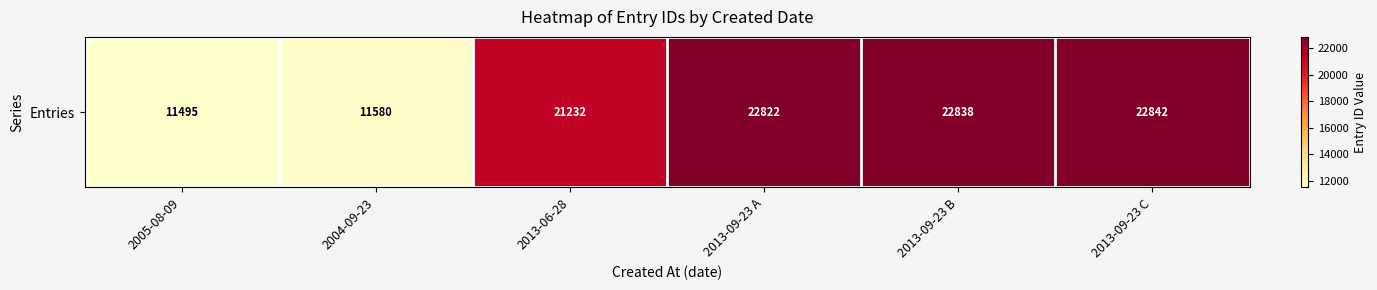

The value at 2013-09-23 A is 6538. True or false?

False